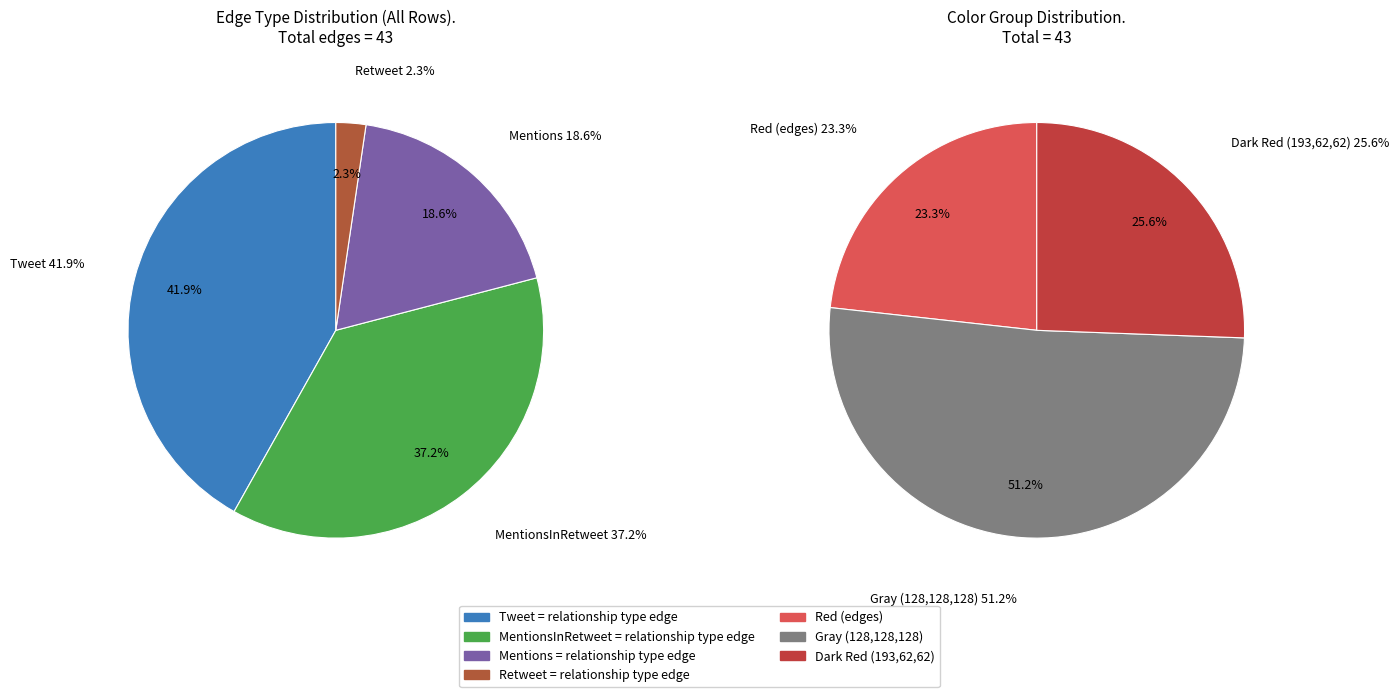

Is it true that MentionsInRetweet is 29% of the pie?

False